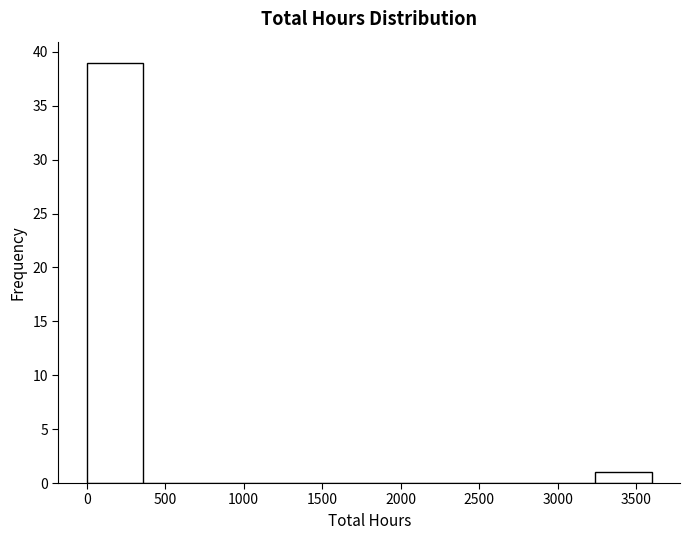

Reading left to right, list every bar in this chart as the range it spans on the x-axis followed by its height. Neither the bar edges nor the heights are printed on the chart, so give them approximately, as read against the axes.

0 to 360: 39
360 to 720: 0
720 to 1080: 0
1080 to 1440: 0
1440 to 1800: 0
1800 to 2160: 0
2160 to 2520: 0
2520 to 2880: 0
2880 to 3240: 0
3240 to 3600: 1